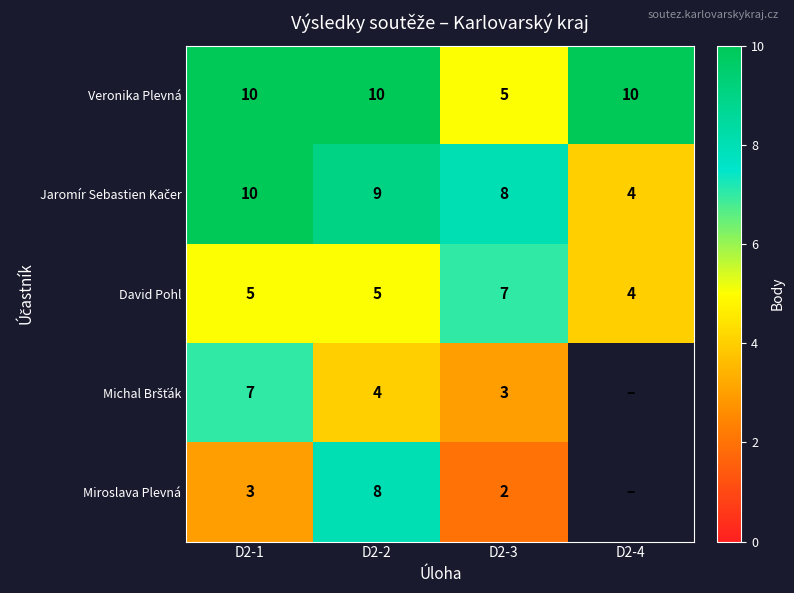

What is the difference between the highest and lowest values at D2-3?

6